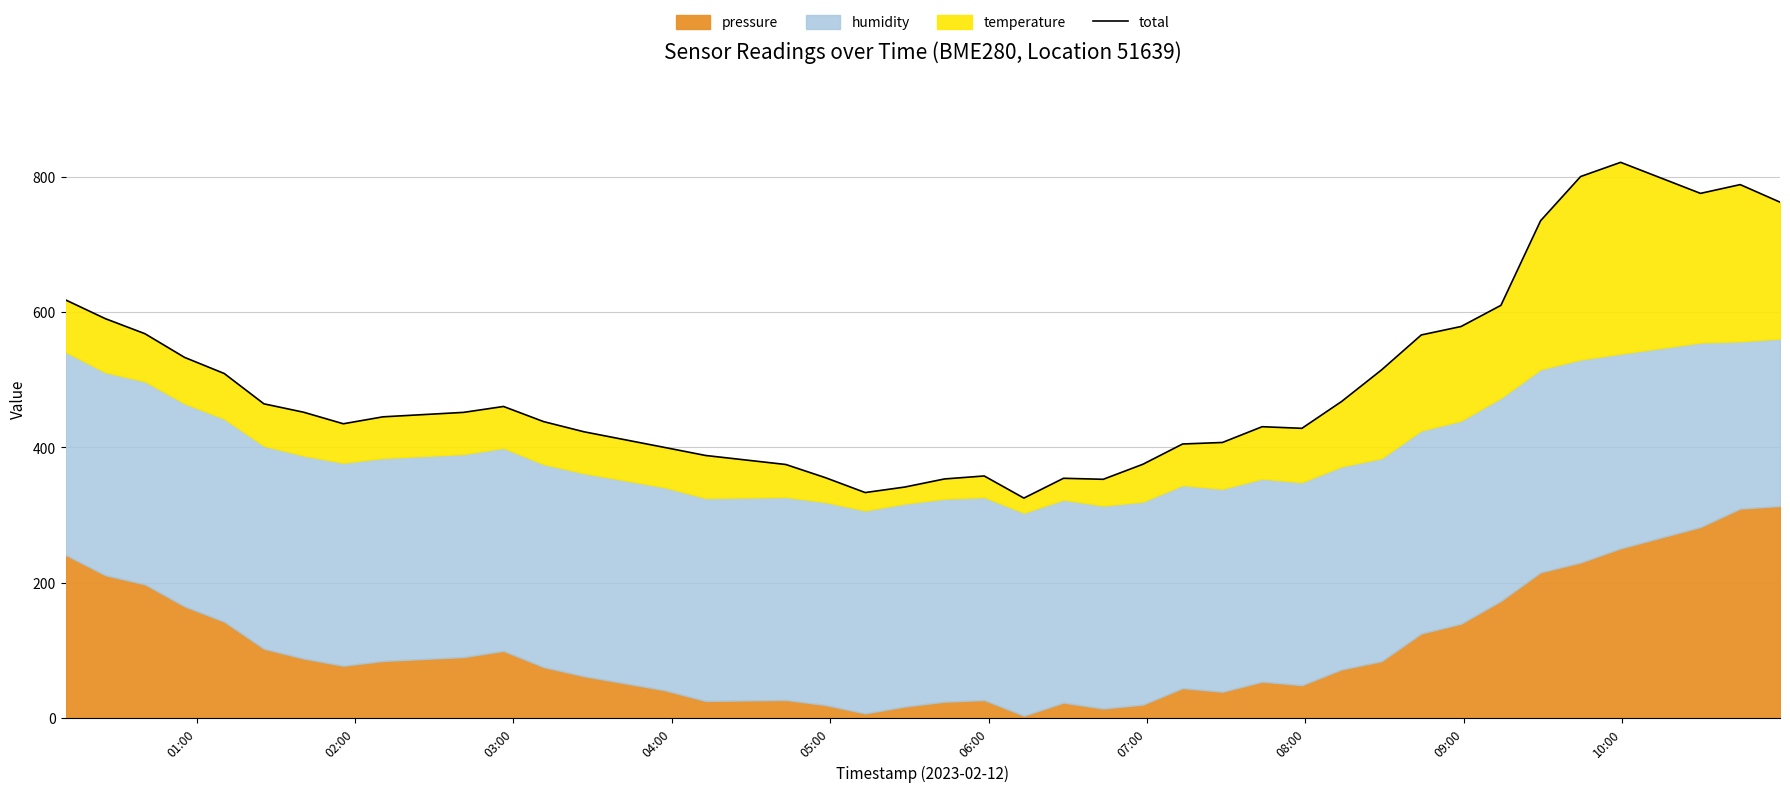

Reading left to right, list all the values displayed in this chart.

618.2	590.5	568.2	533.2	509.4	464.6	452.1	435.1	445.3	451.9	460.6	438.2	423.2	400.0	388.2	374.9	355.4	333.4	341.6	353.5	357.9	325.2	354.5	353.0	375.2	405.2	407.4	430.7	428.4	468.1	514.6	566.4	578.9	610.1	735.2	800.5	821.5	775.6	788.6	762.6